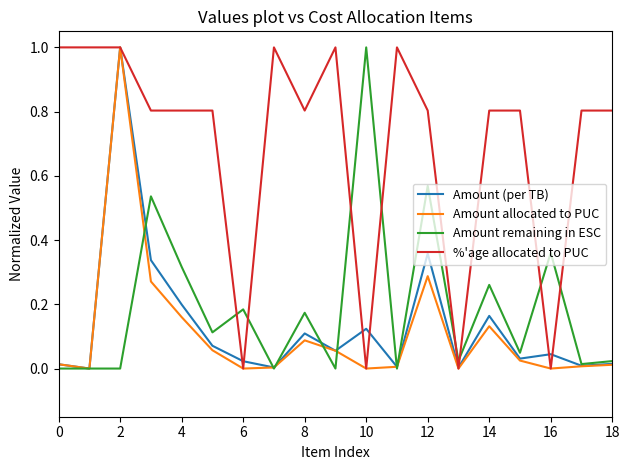

Which series has the largest total across all categories?

%'age allocated to PUC